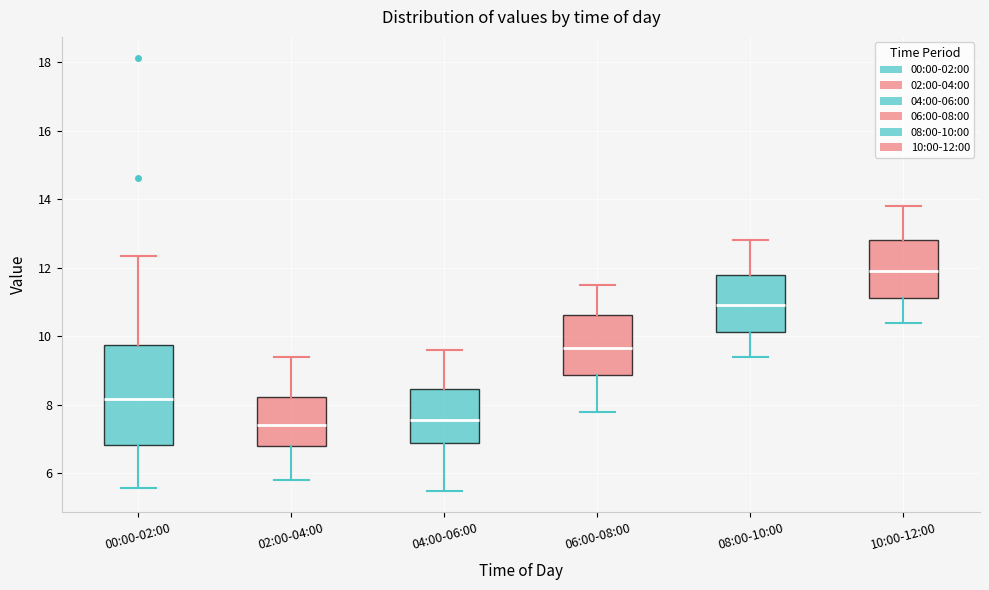

Which box is the tallest, from its lower edge to its upper edge?

00:00-02:00